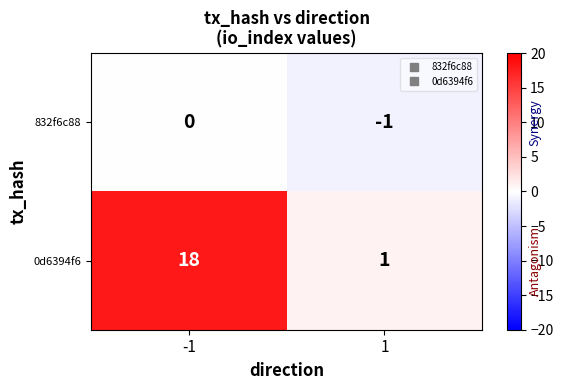

What is the total value across all series at -1?

18